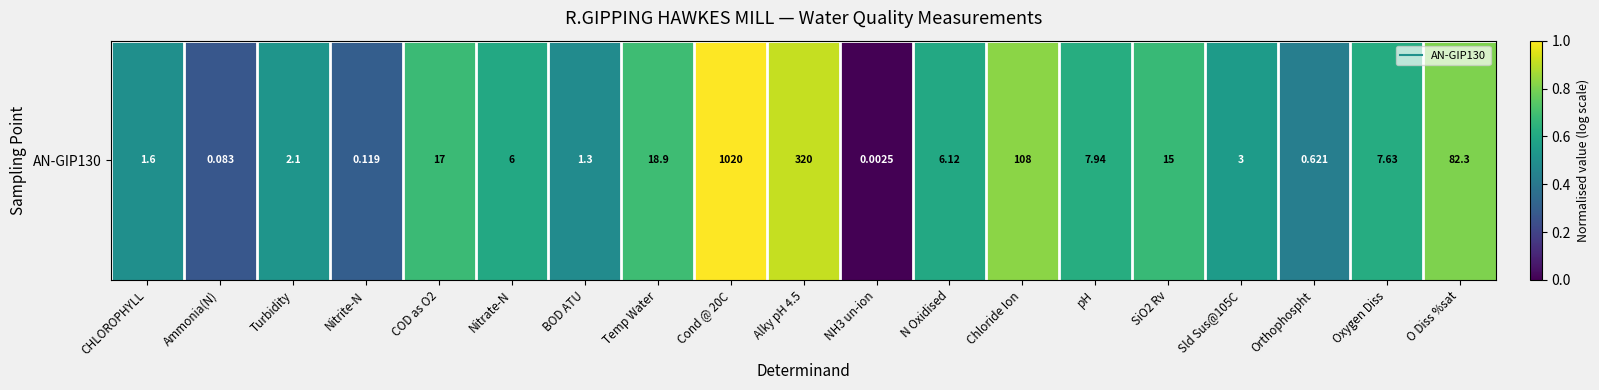

At which category does the chart reach its minimum across all series?

NH3 un-ion